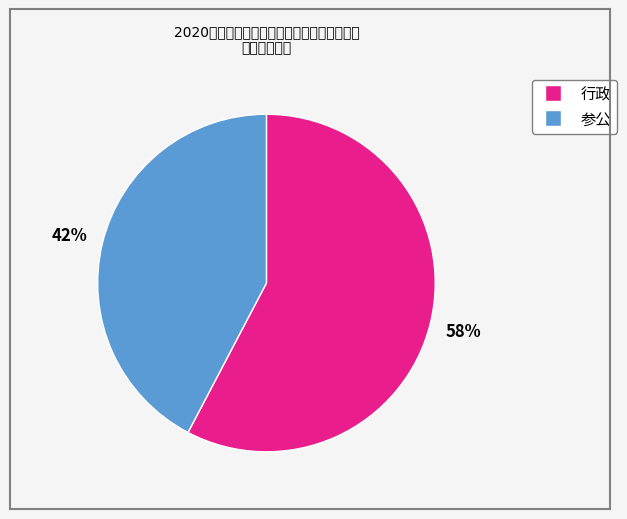

Count the number of slices in the pie.

2